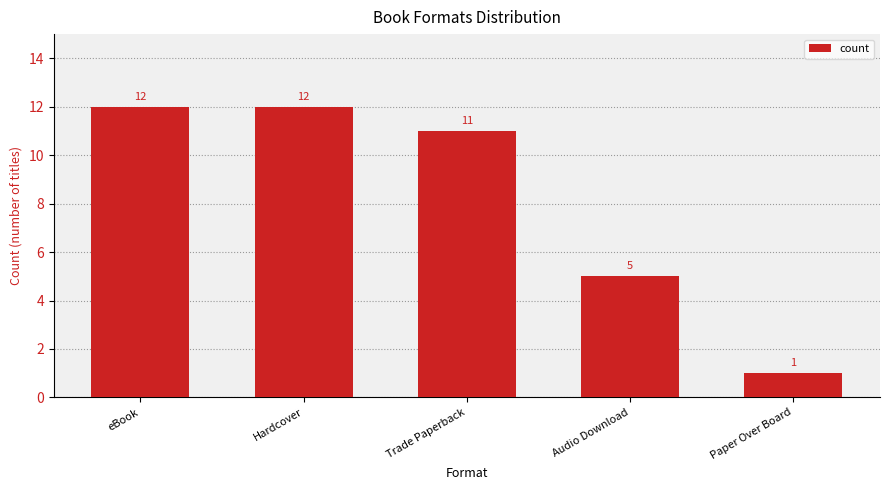

What position from the right is Audio Download?

2